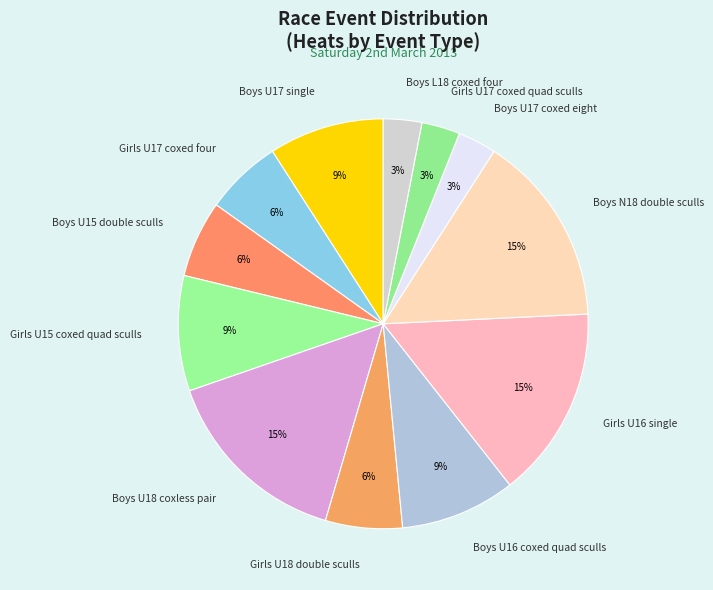

Is it true that Boys U17 coxed eight is 3% of the pie?

True